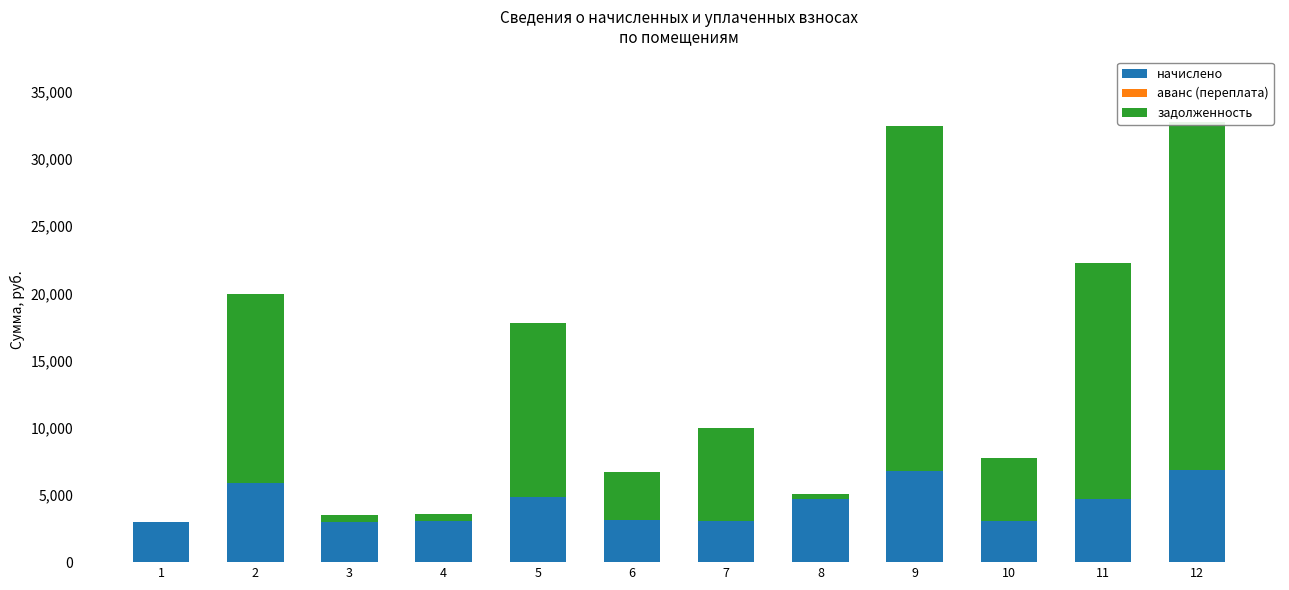

What is the sum of all начислено values?

52037.0